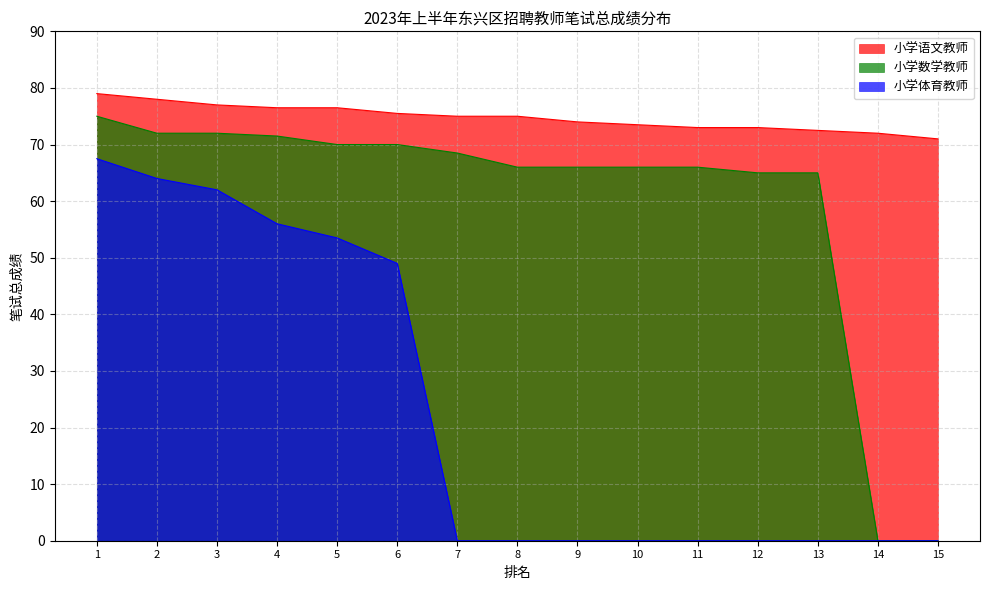

Between 2 and 3, which series saw the biggest shift?

小学体育教师